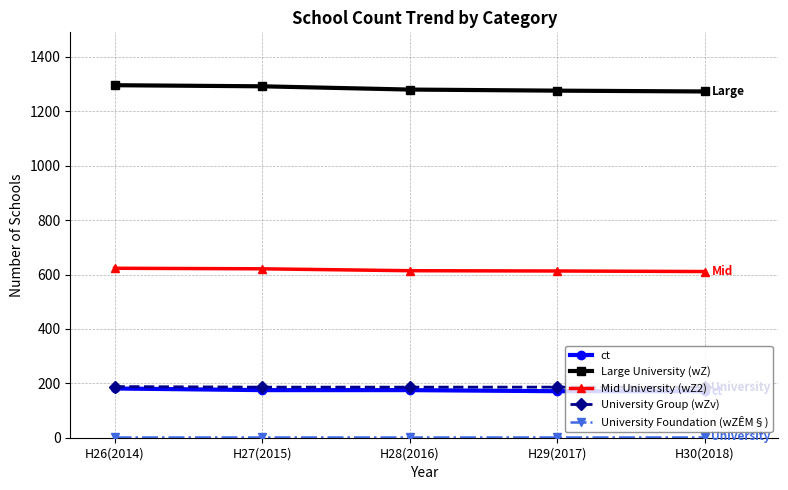

True or false: ct and Mid University (wZ2) cross at least once.

False